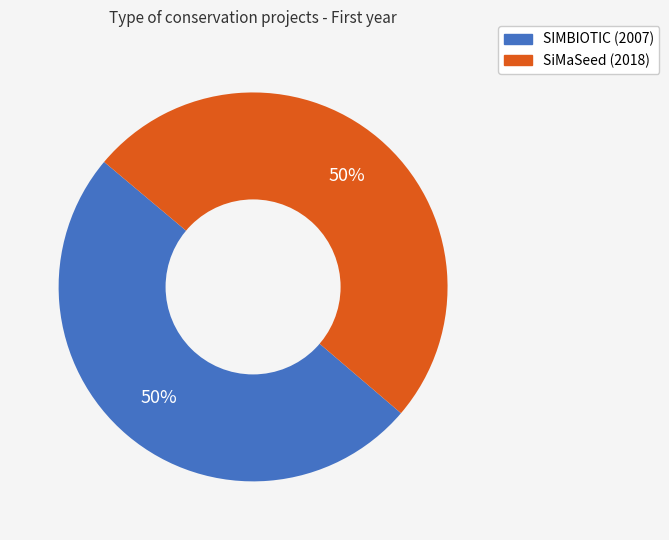

Count the number of slices in the pie.

2